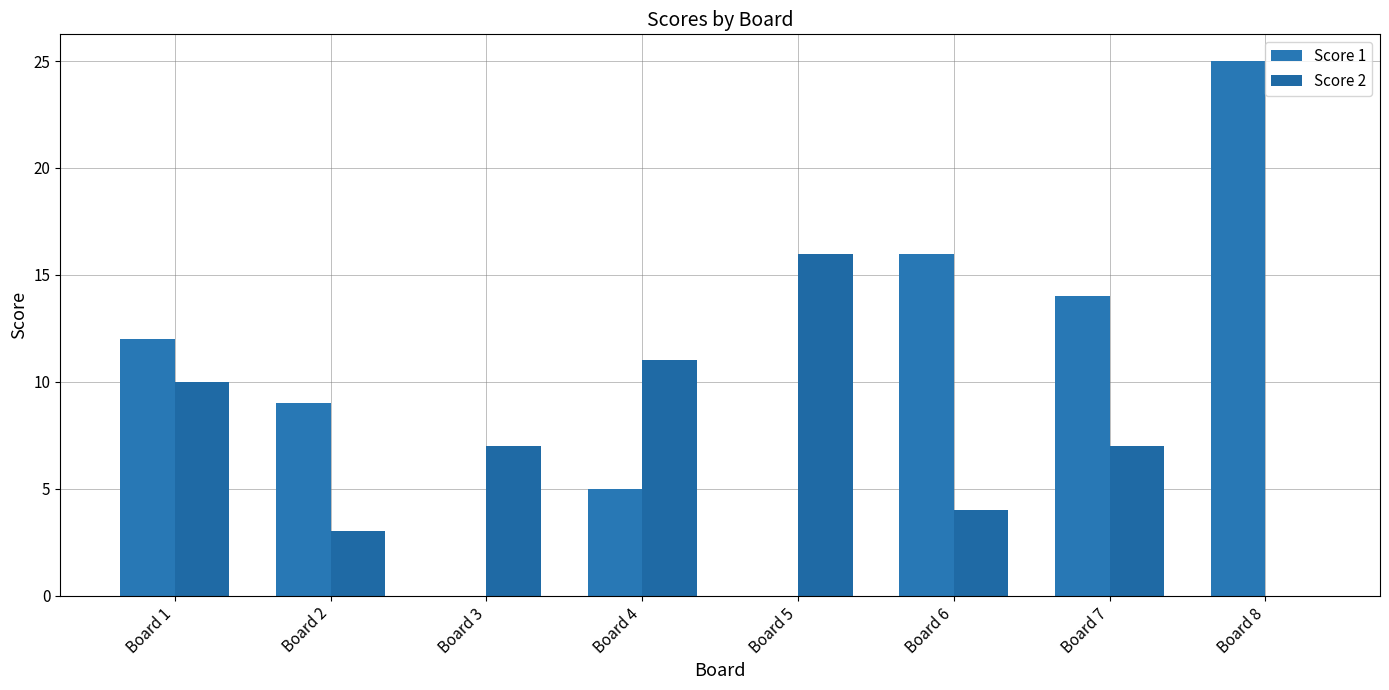

Which has a higher value, Board 3 or Board 4?

Board 4